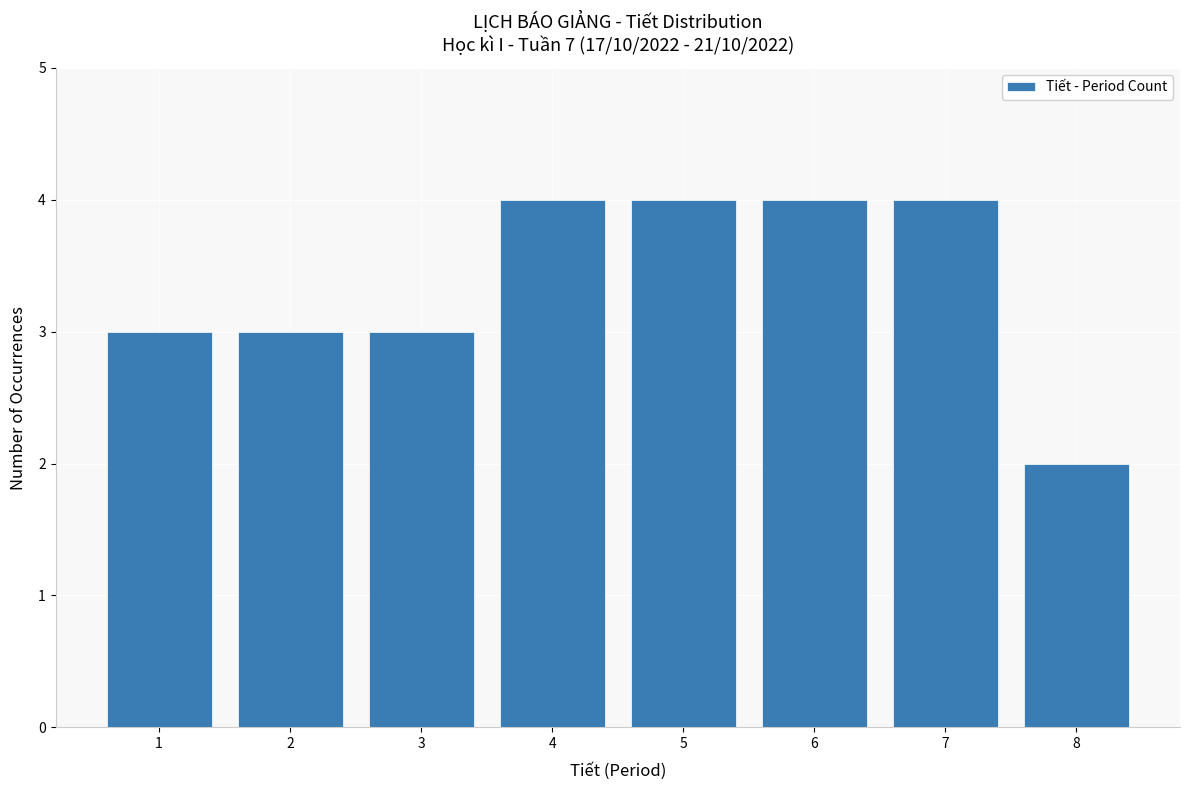

Reading right to left, what are all the values shown in this chart?

8=2	7=4	6=4	5=4	4=4	3=3	2=3	1=3